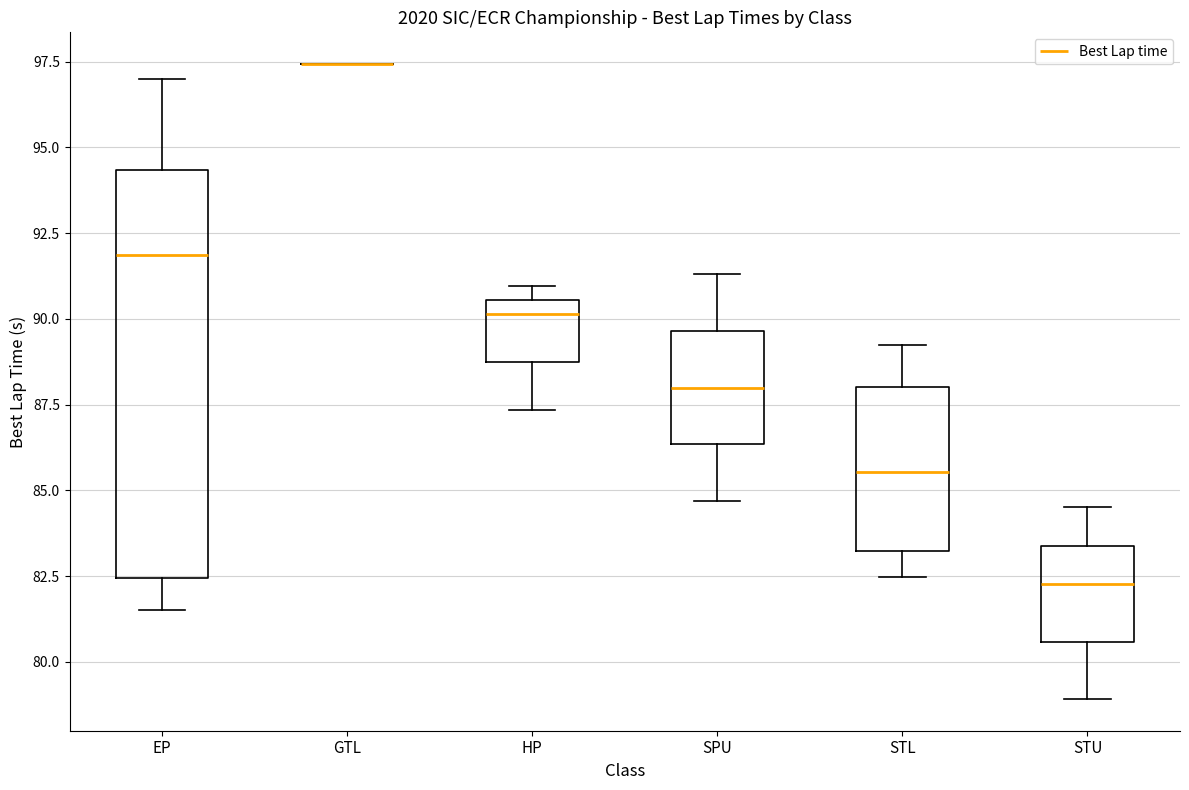

Which box is the tallest, from its lower edge to its upper edge?

EP